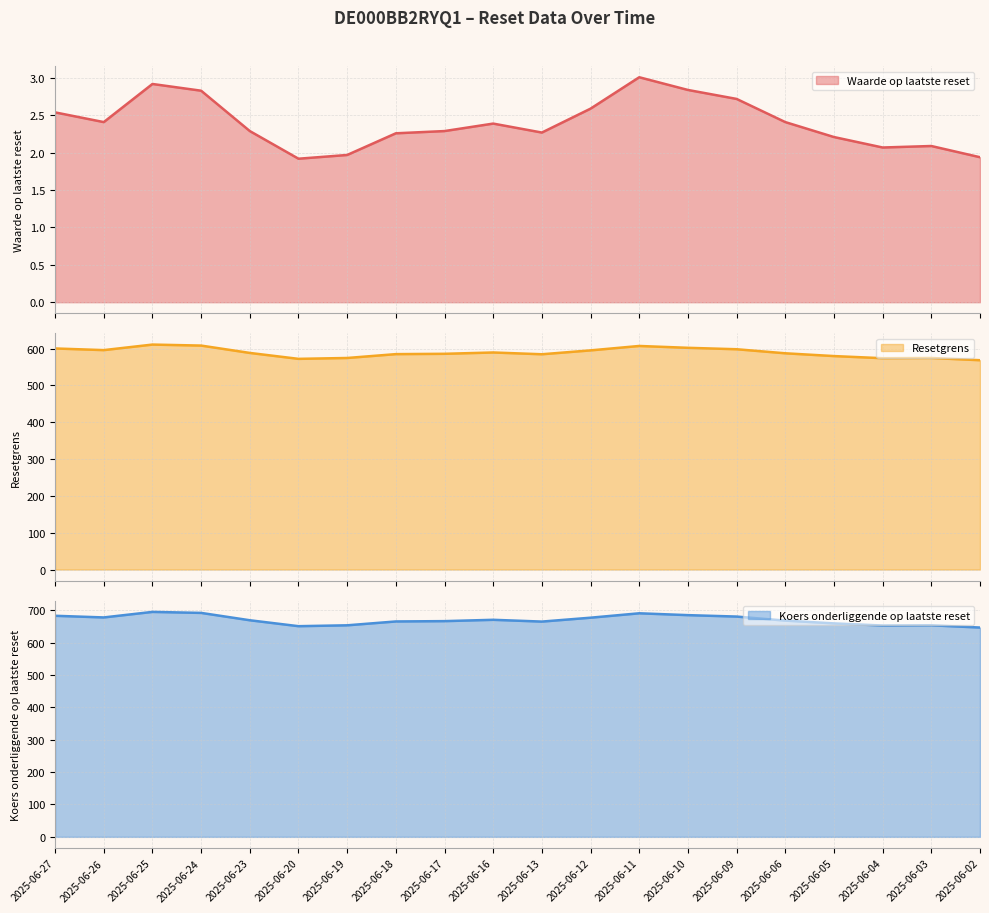

What is the value of the Koers onderliggende op laatste reset point at the 8th from the left?

585.2